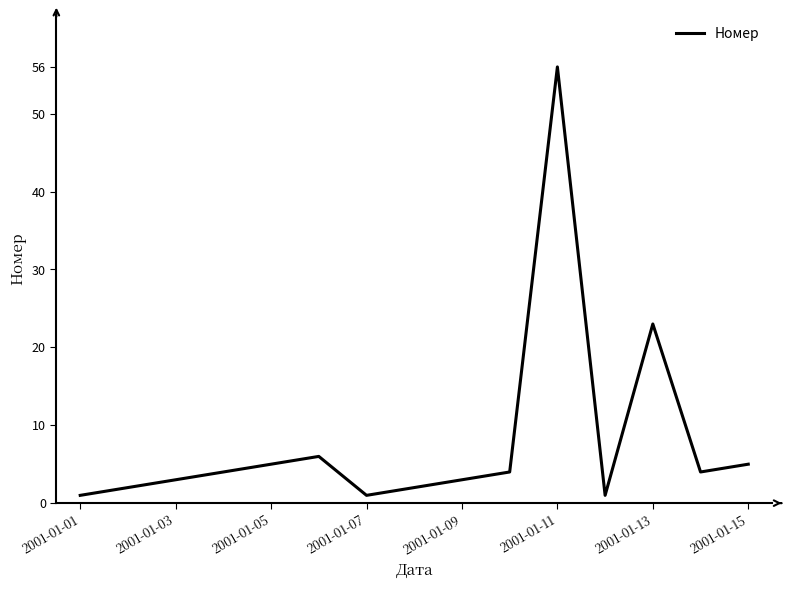

What is the greatest value displayed?

56